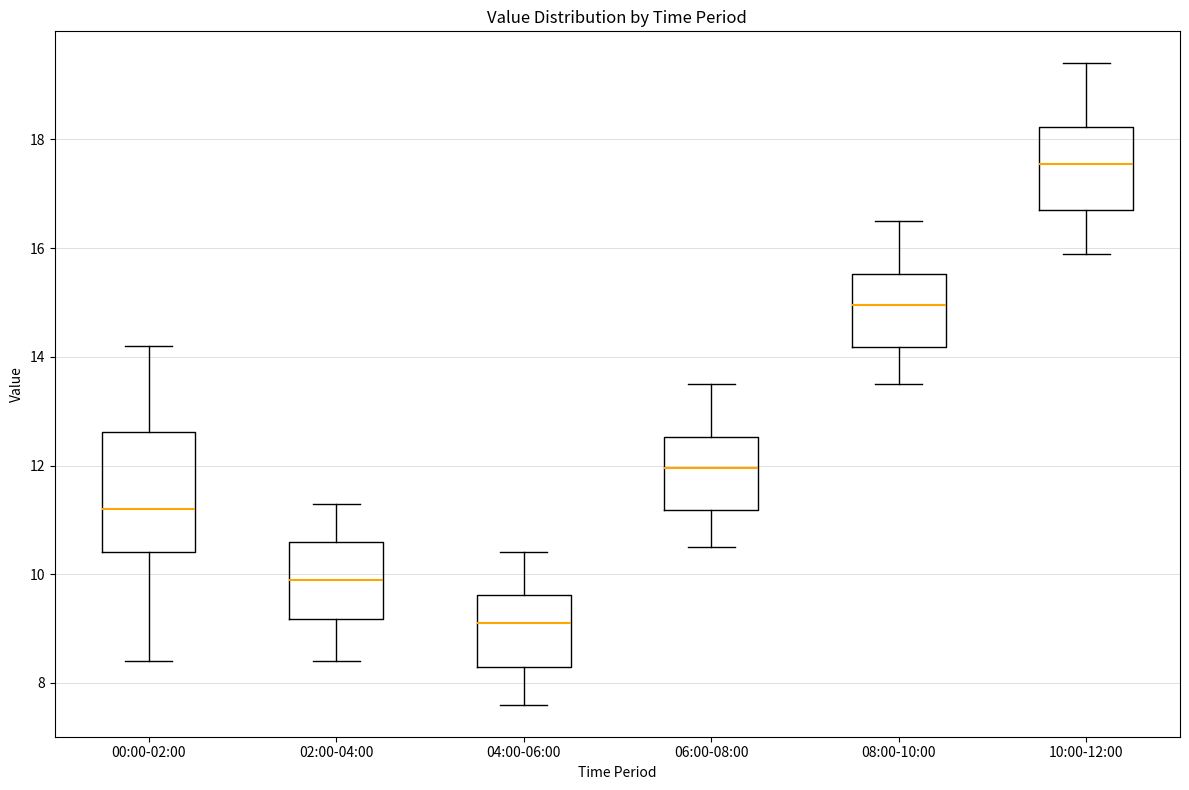

Comparing the boxes themselves (not the whiskers), which one is the tallest?

00:00-02:00